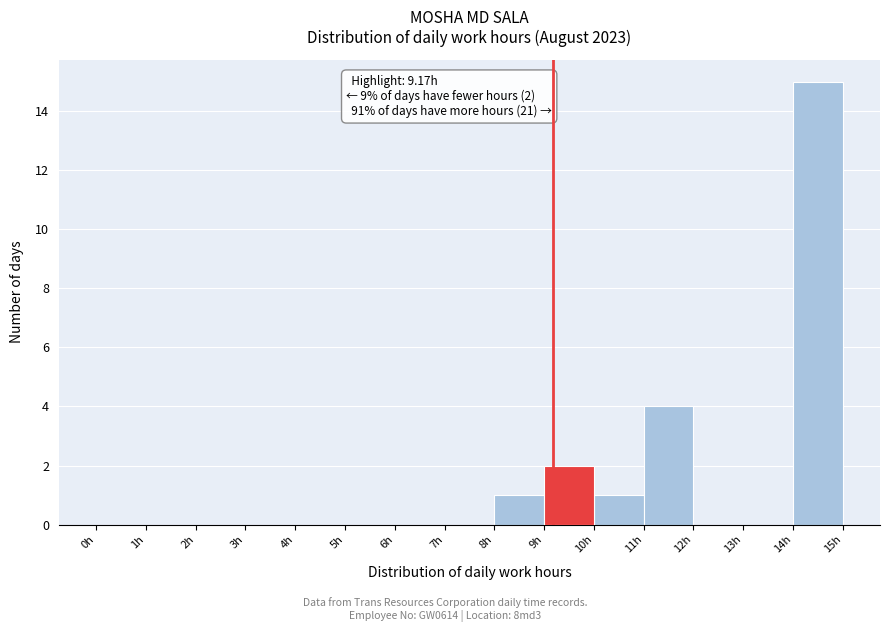

Over which range of the x-axis is the bar tallest?

14 to 15